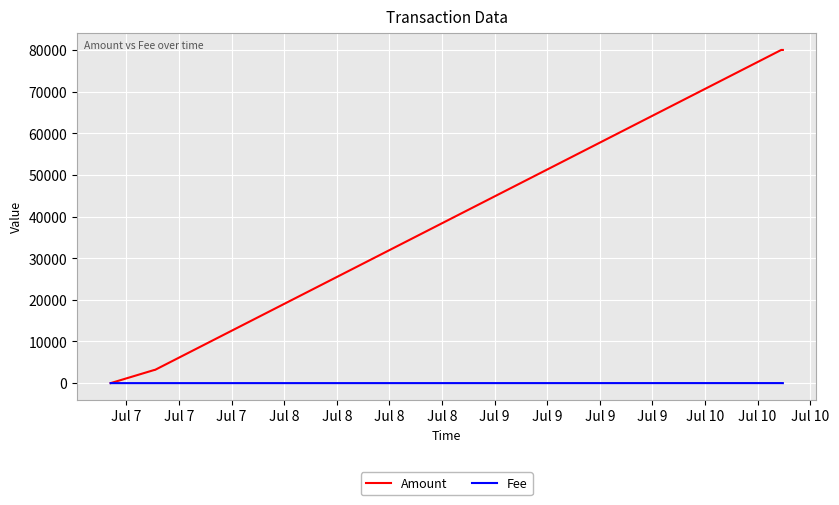

What is the lowest value of the Amount series?

1